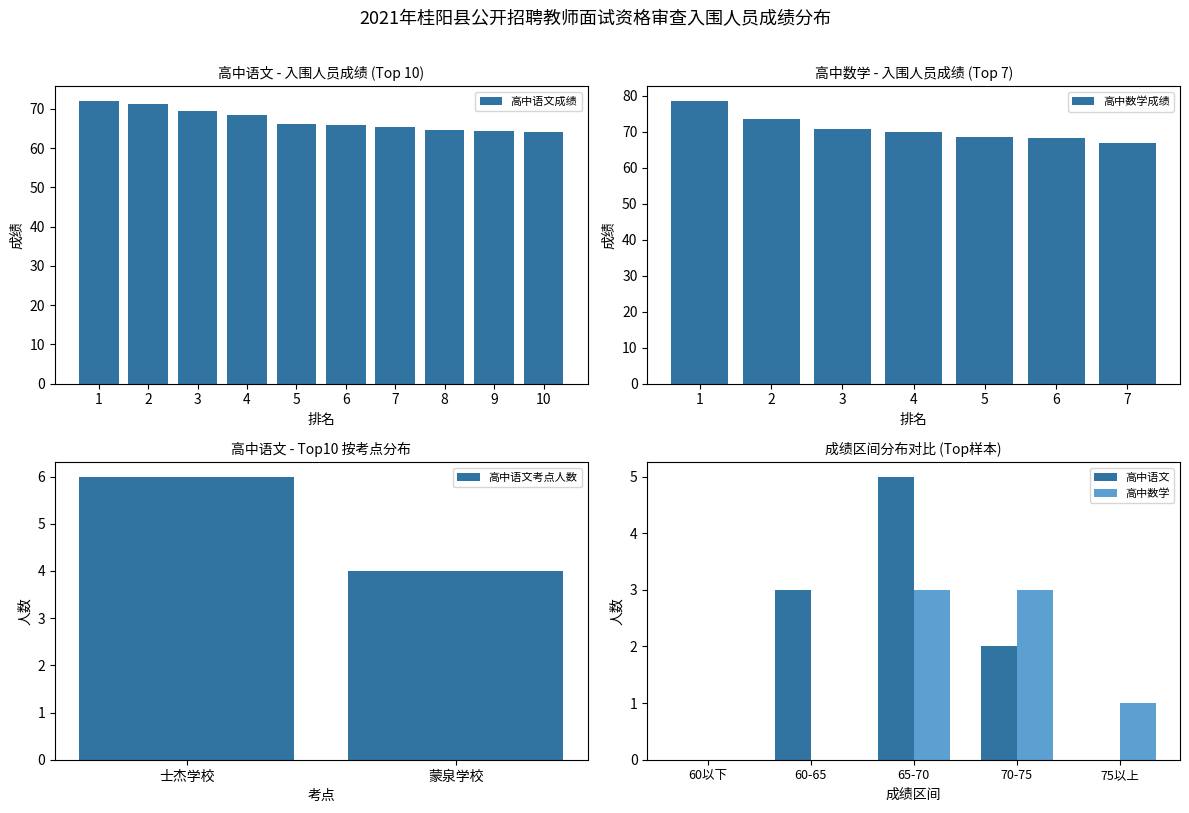

What is the value of the 10th bar from the left?

64.0